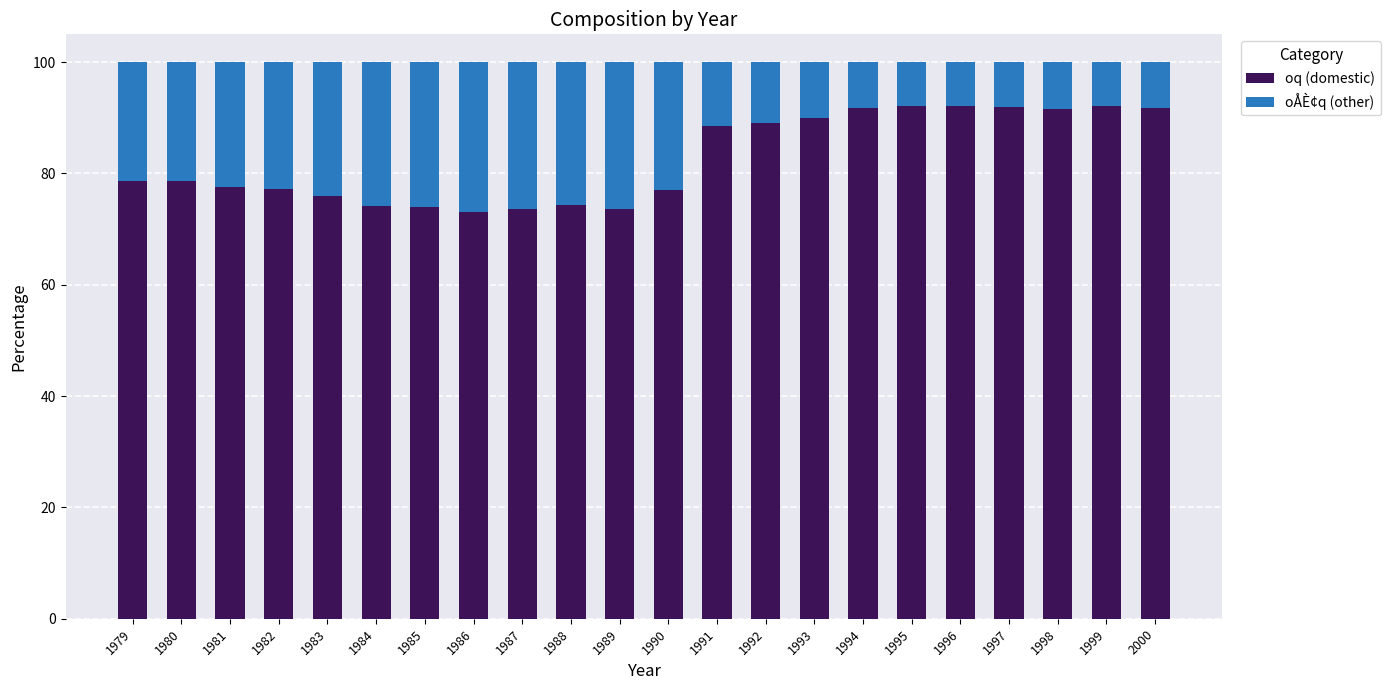

What is the highest value of the oq (domestic) series?

92.2